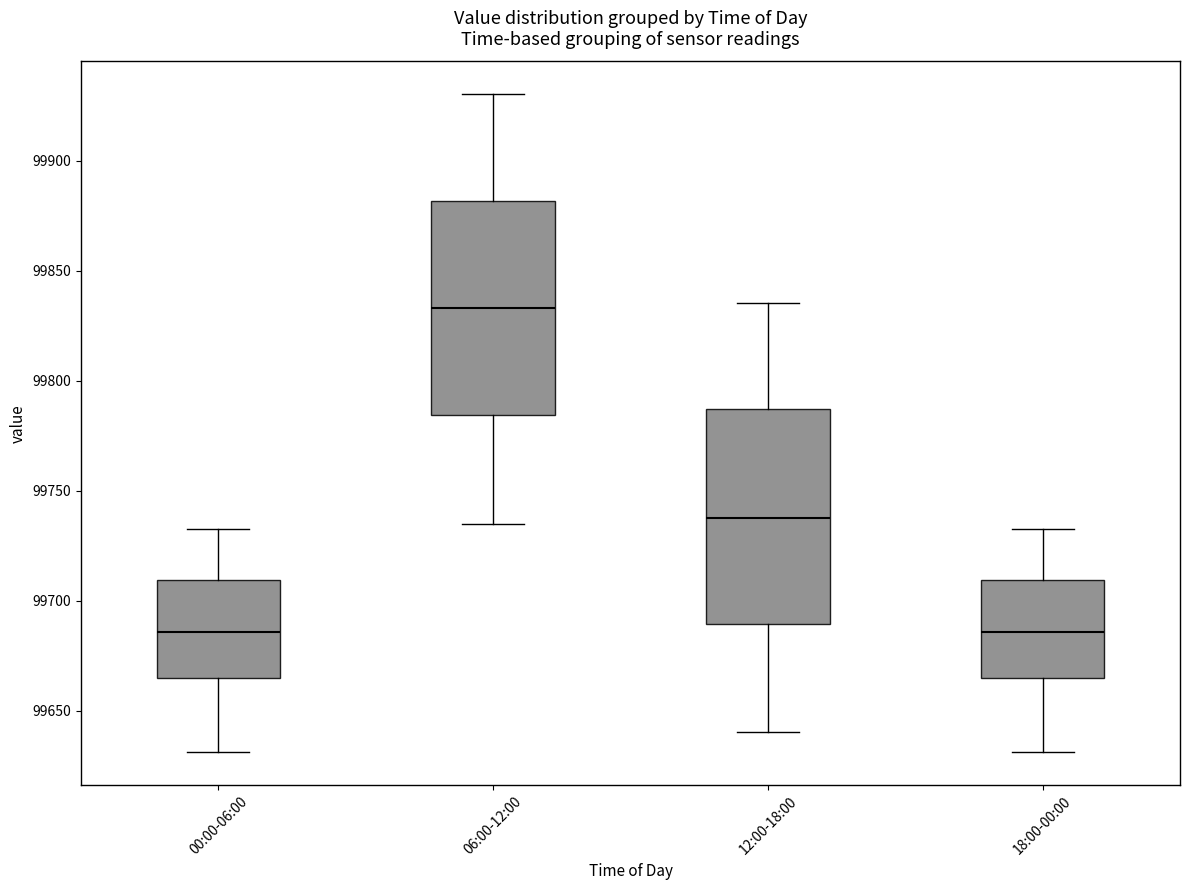

Reading left to right, read every box against the y-axis: the position of its median line, the range the box covers, and the ends of its whiskers. The values are not printed on the chart, so give them approximately, as read against the axis.

00:00-06:00: median 99685, box 99665 to 99710, whiskers 99630 to 99735
06:00-12:00: median 99835, box 99785 to 99880, whiskers 99735 to 99930
12:00-18:00: median 99740, box 99690 to 99785, whiskers 99640 to 99835
18:00-00:00: median 99685, box 99665 to 99710, whiskers 99630 to 99735